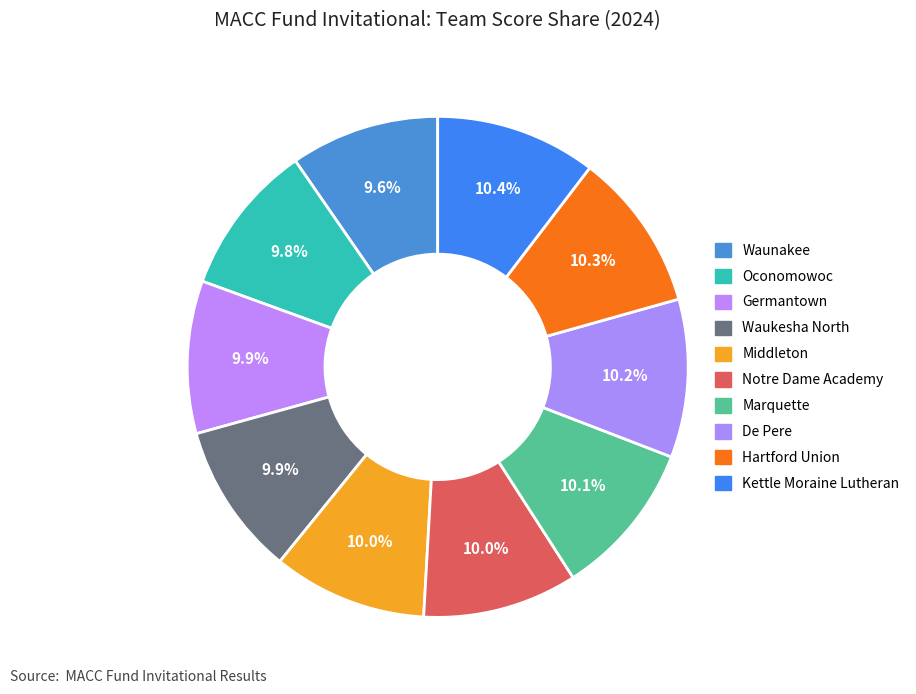

How many segments does this pie chart have?

10